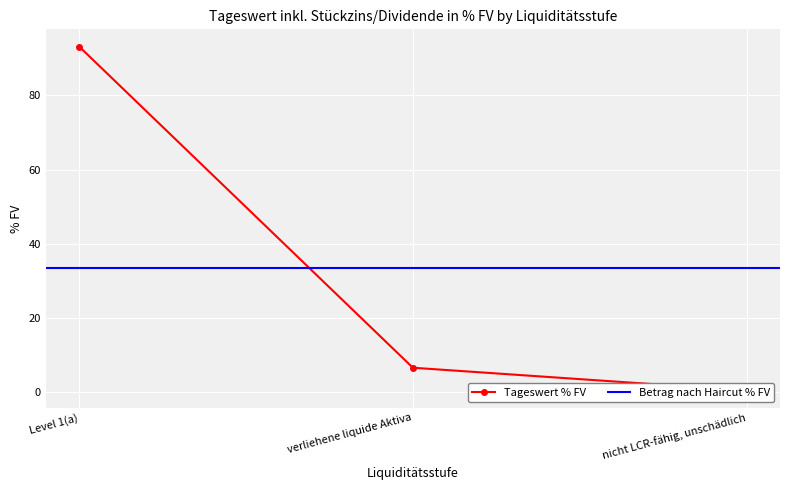

Rank the categories by value from highest to lowest.

Level 1(a), verliehene liquide Aktiva, nicht LCR-fähig, unschädlich